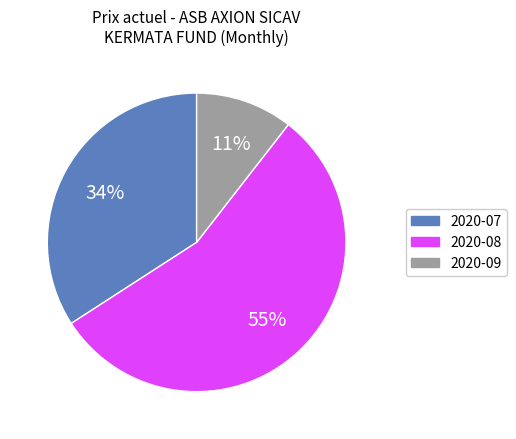

Count the number of slices in the pie.

3